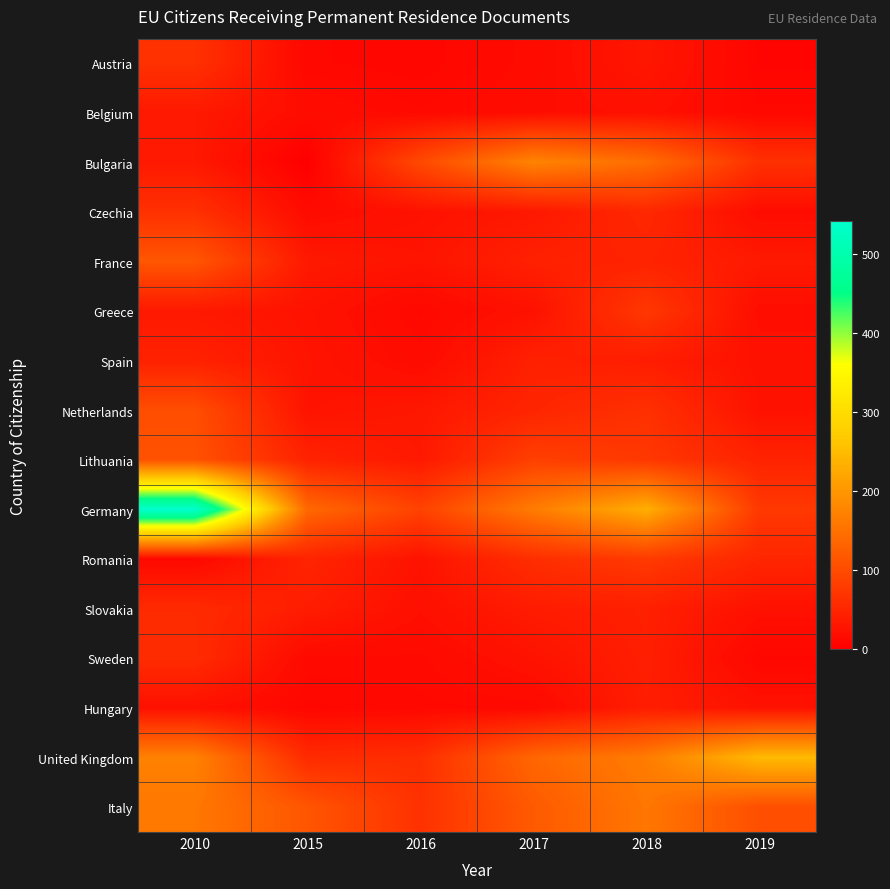

Which has a higher value, 2019 or 2010?

2010